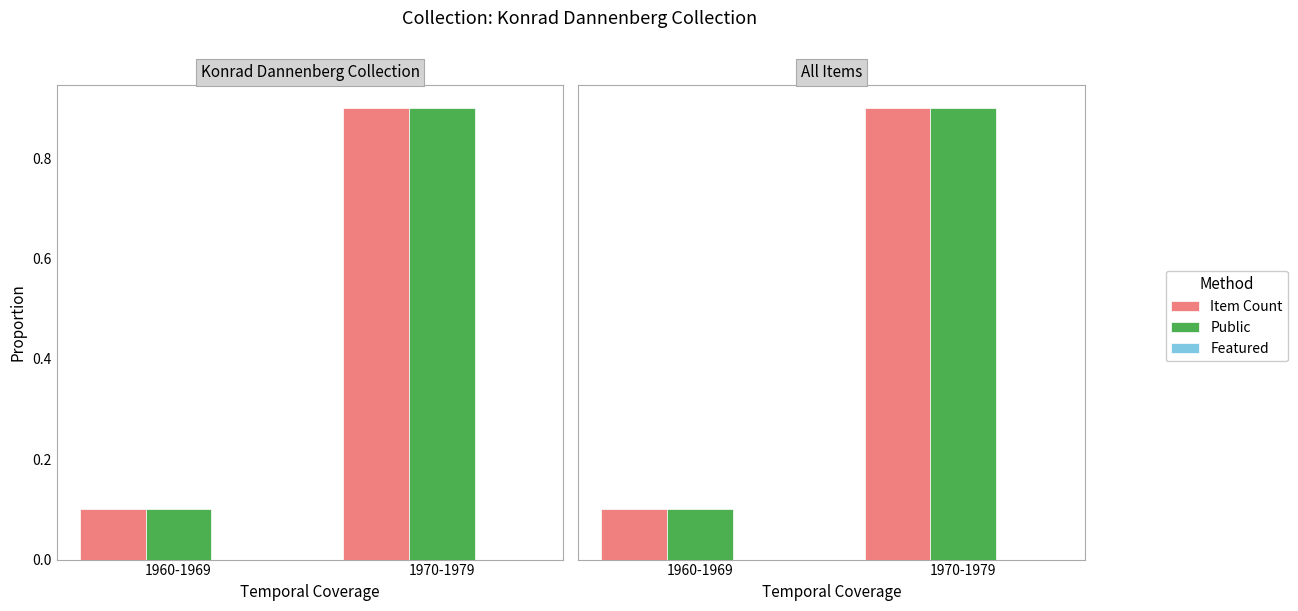

How many data points does each series have?

2